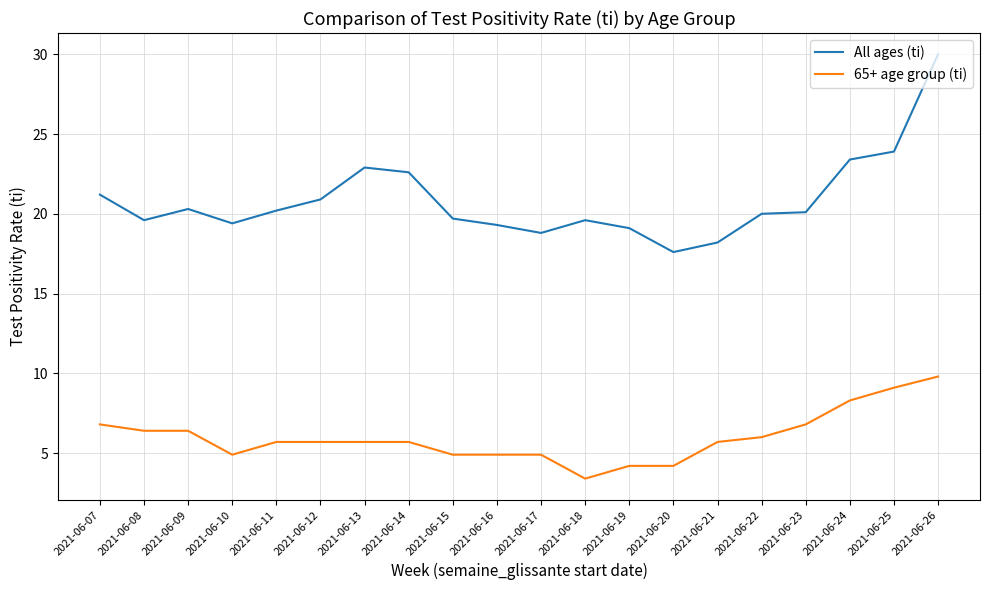

At which label is 65+ age group (ti) closest to 6?

2021-06-22